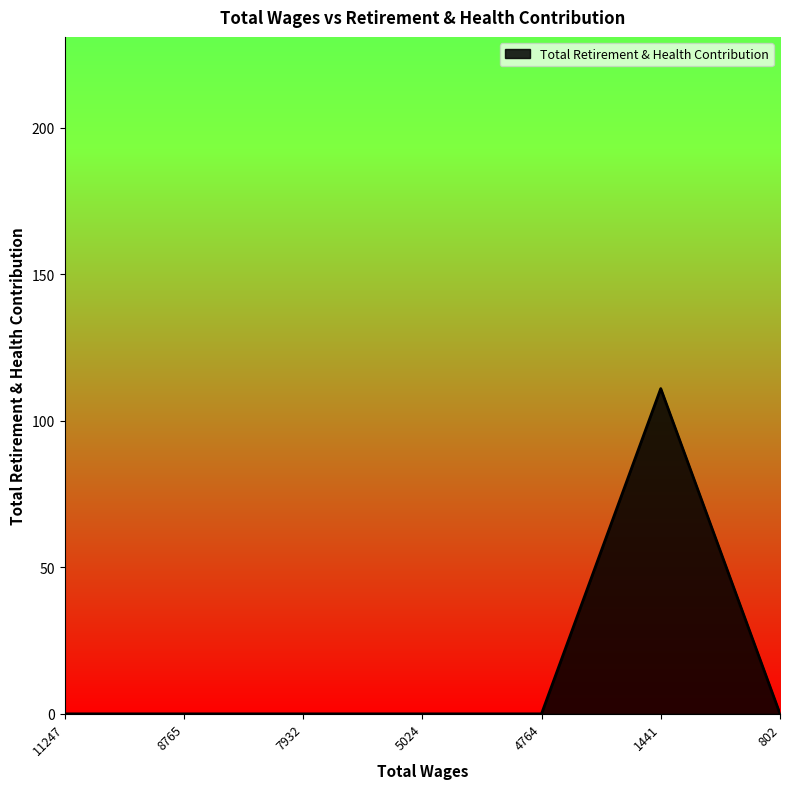

How many series are shown in this chart?

1